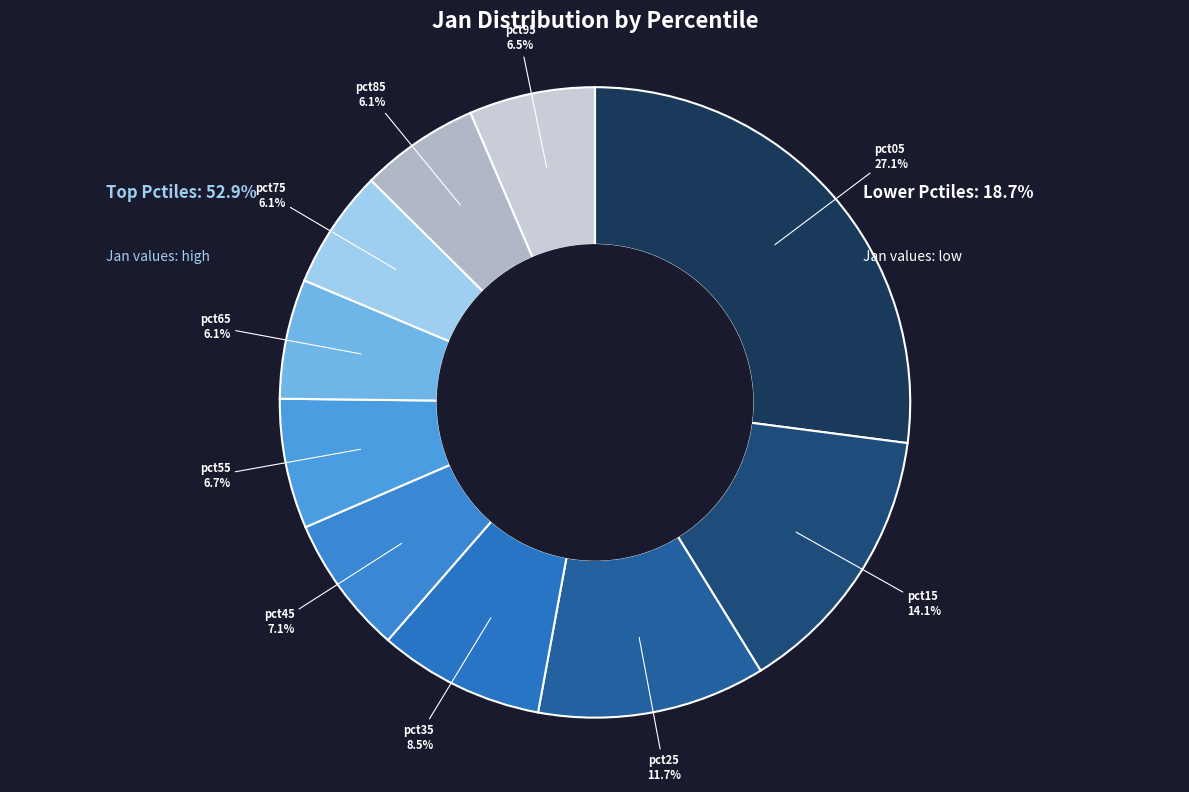

Do pct35 and pct55 together represent more than half of the pie?

No